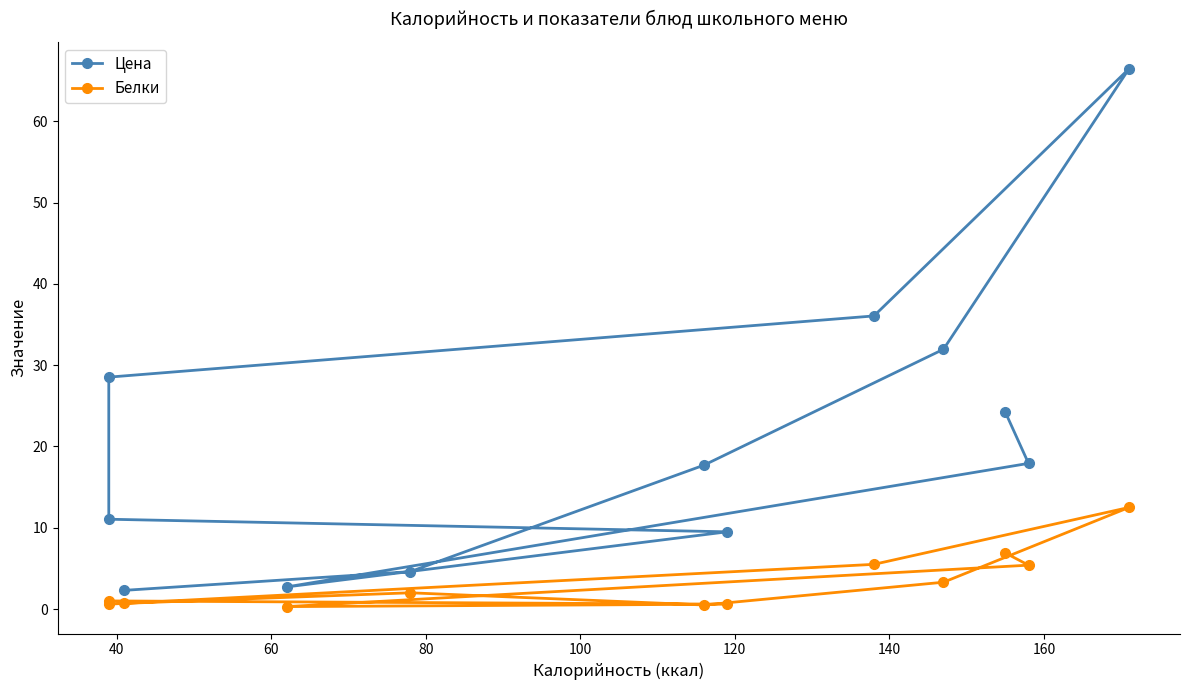

What is the difference between the maximum and minimum values in the Белки series?

12.2